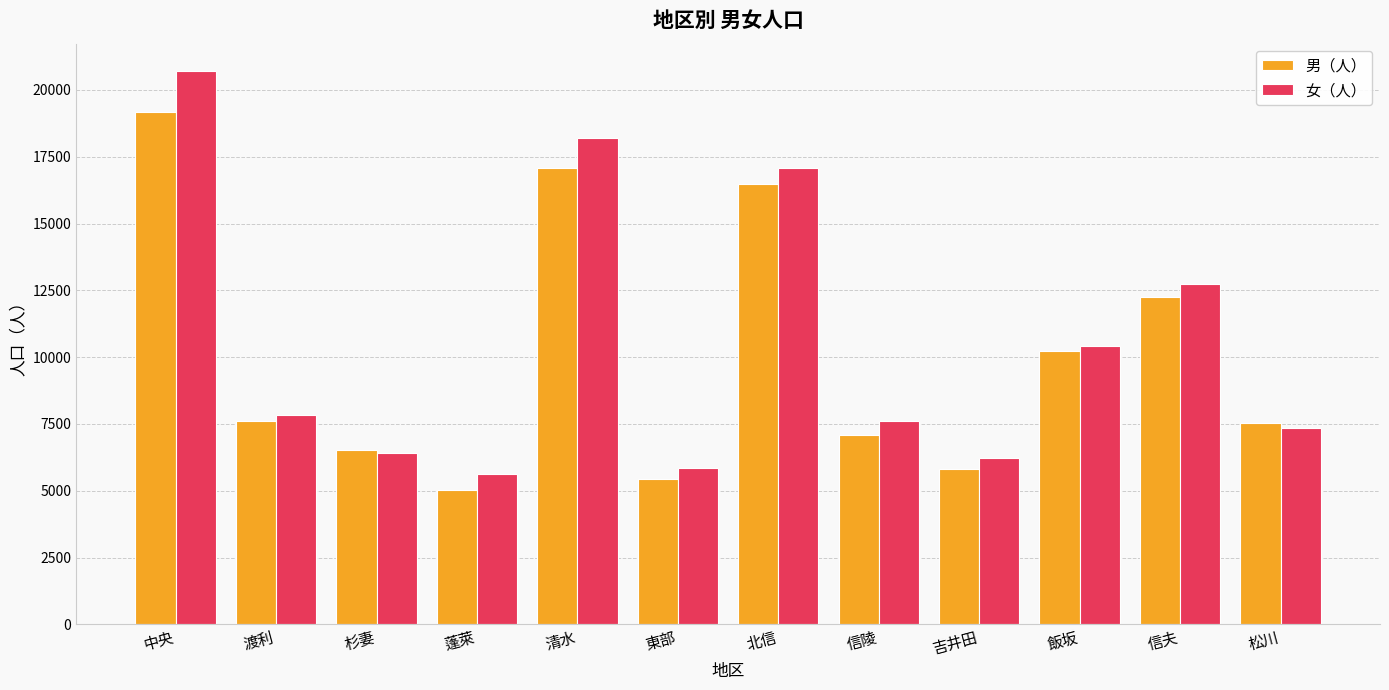

How many distinct data groups are displayed?

2